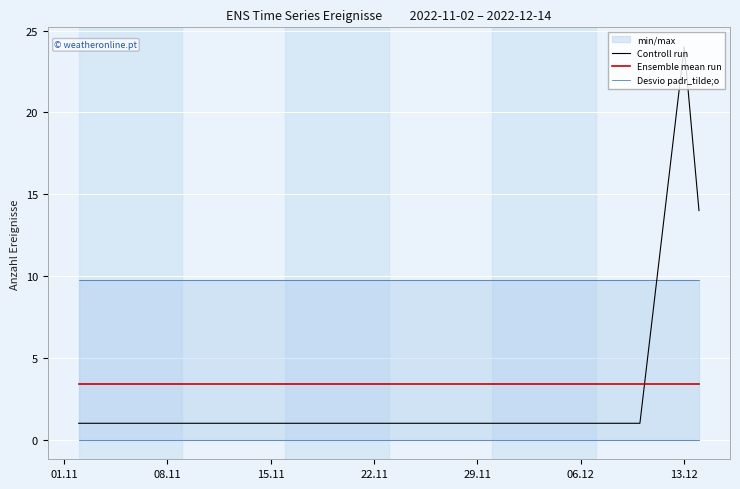

What is the total value across all series at 08.11?

14.2